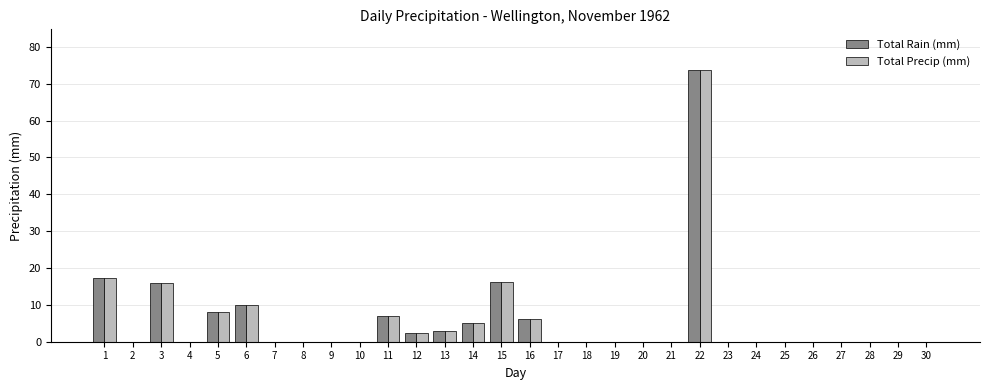

Are the bars horizontal?

No